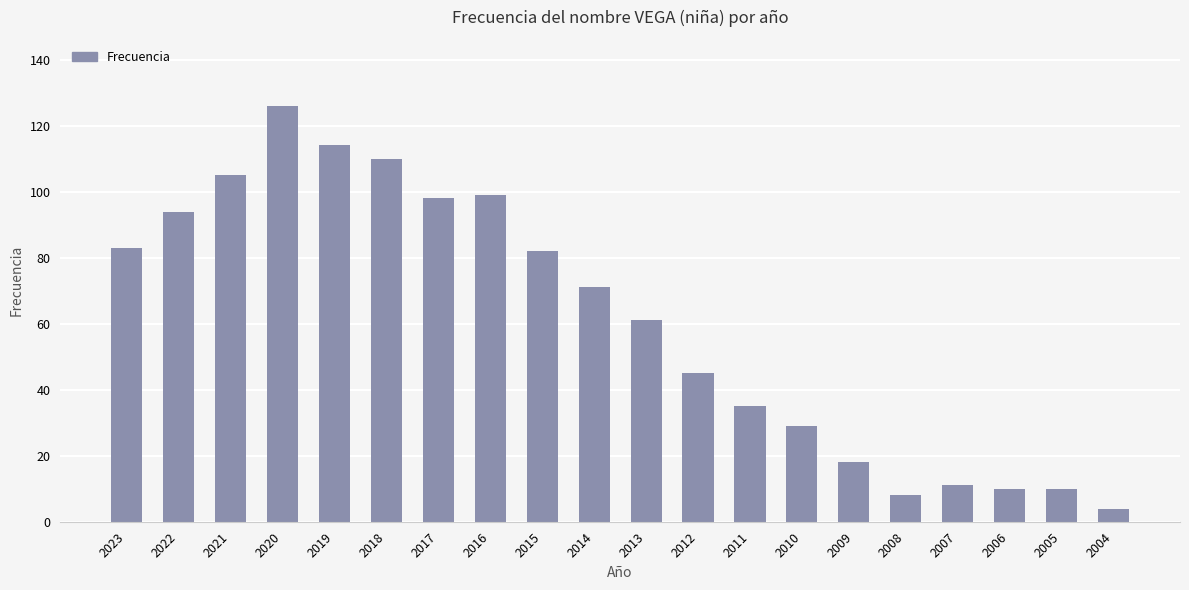

What is the change in value from 2017 to 2015?

-16